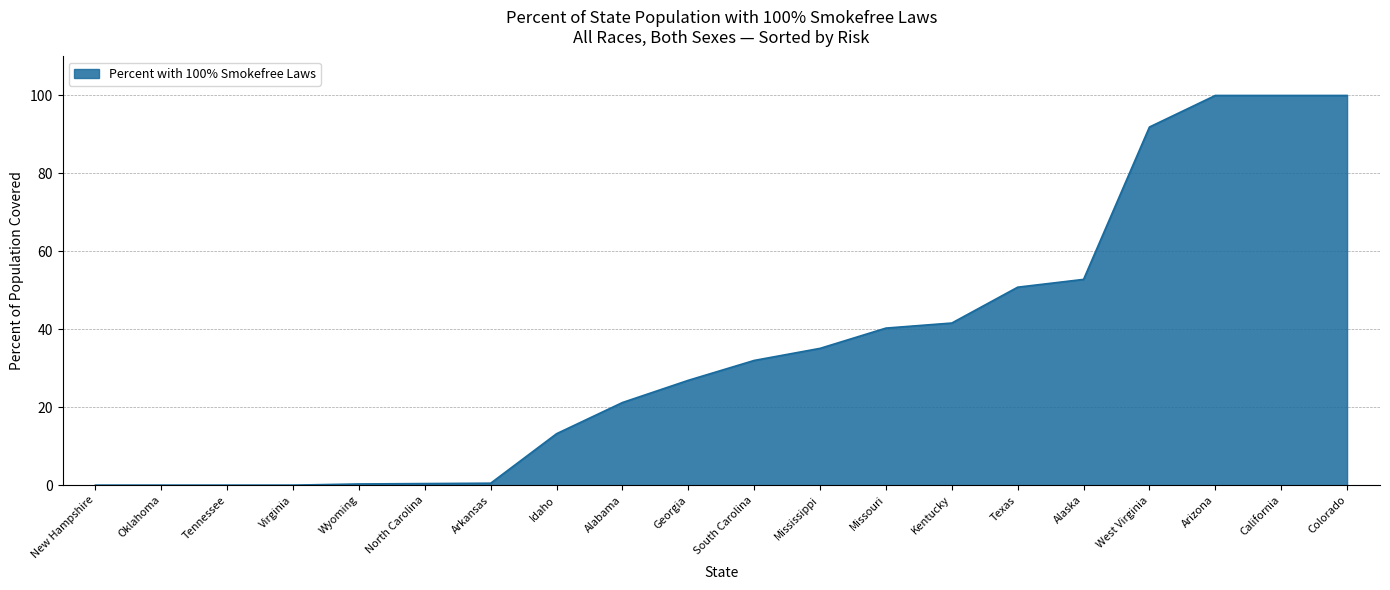

Does the chart display data point markers on the line(s)?

No